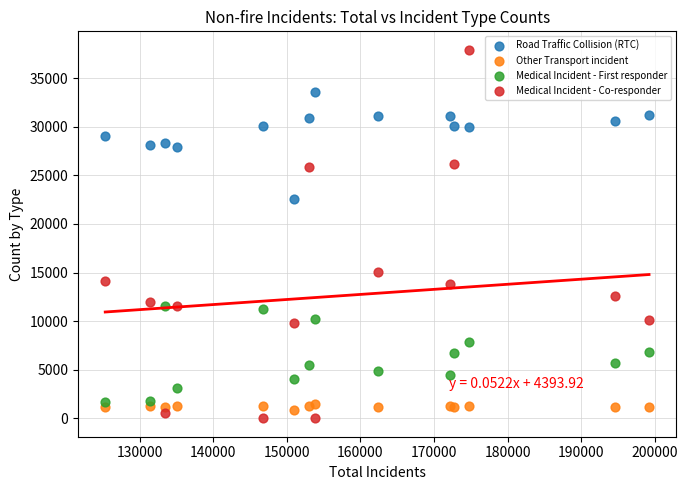

Which series reaches the minimum Y coordinate?

Medical Incident - Co-responder